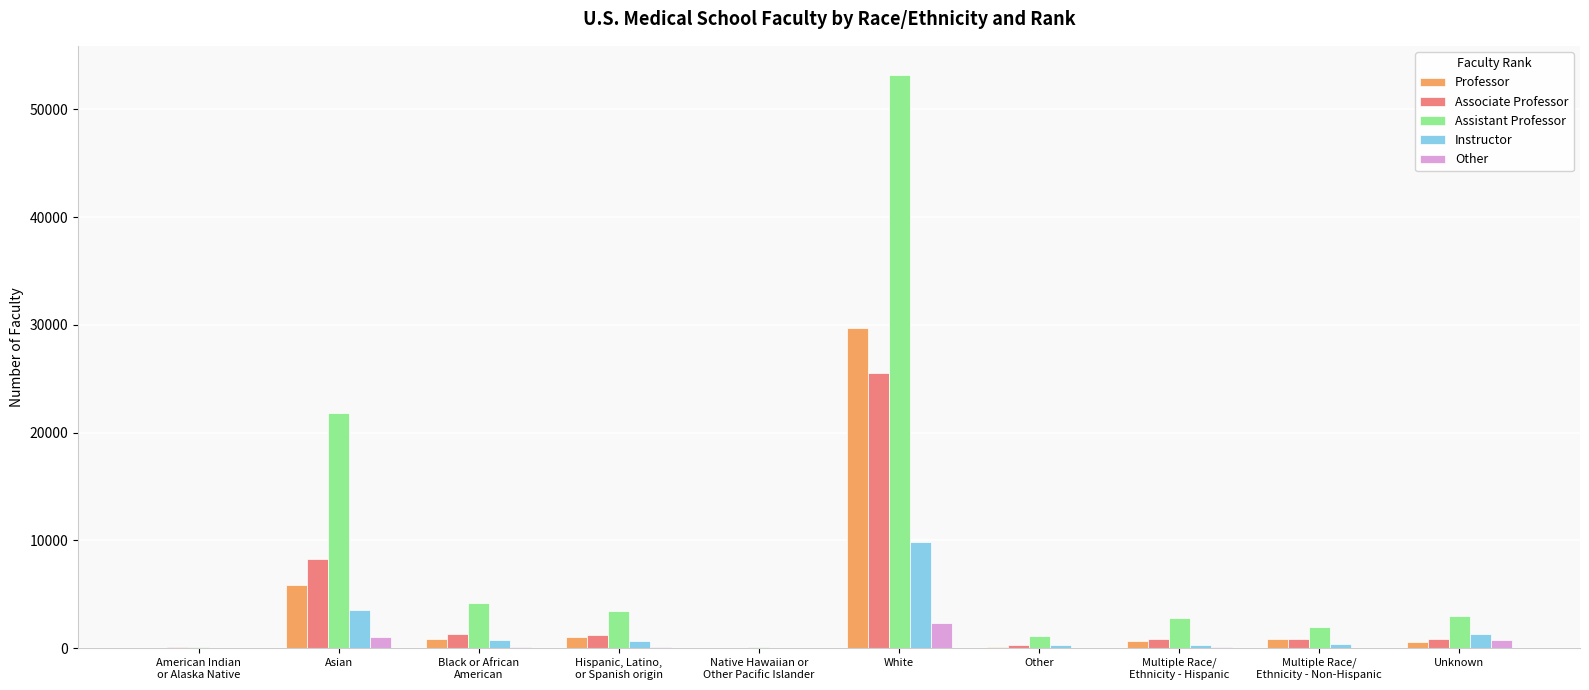

Is it true that Instructor equals 3522 at Asian?

True